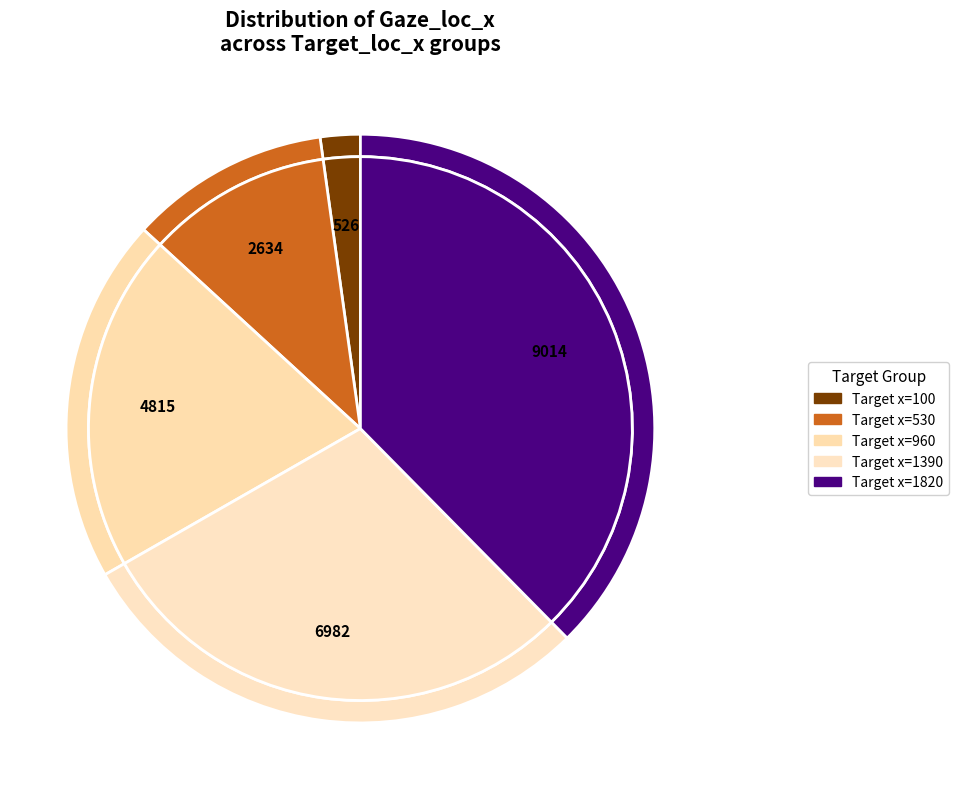

Is it true that 960 is 4% of the pie?

True